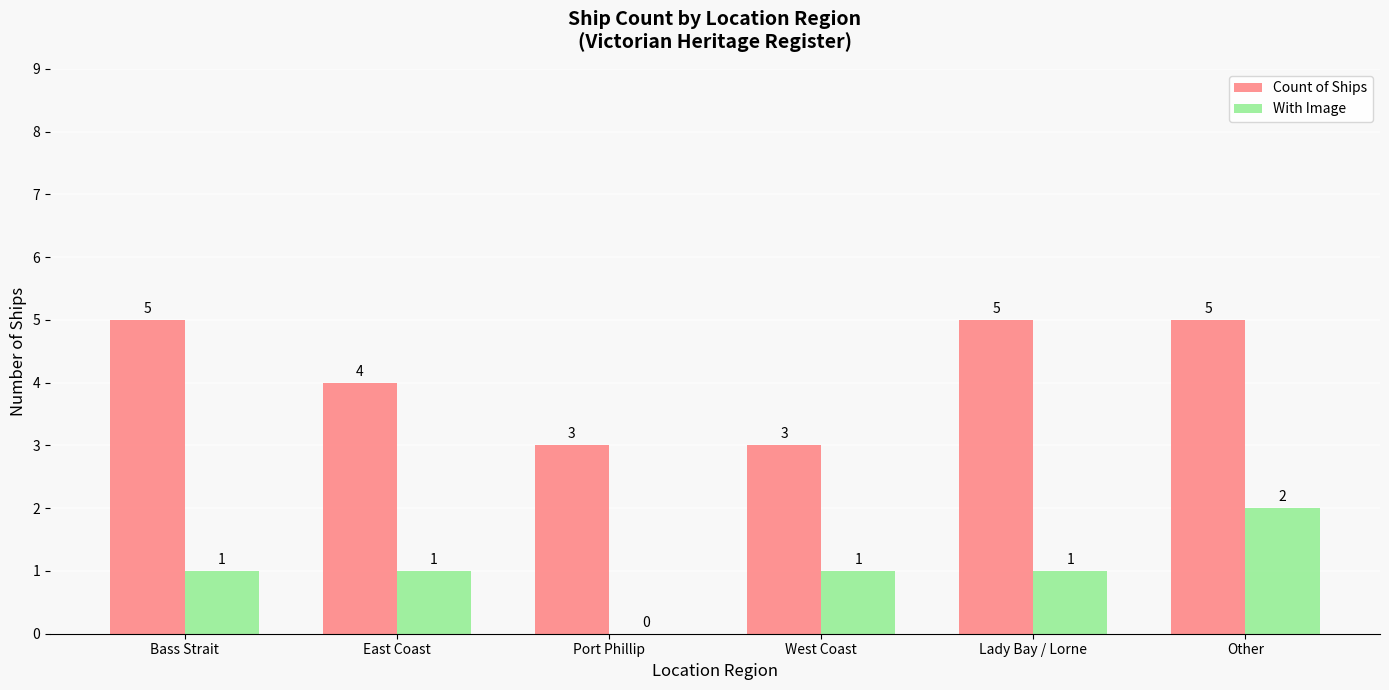

What is the total value across all series at Bass Strait?

6